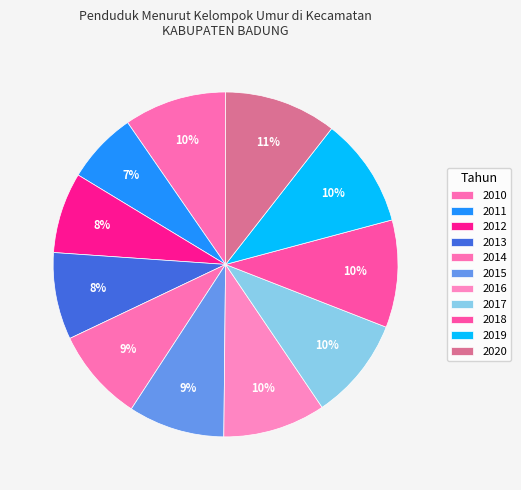

To the nearest percent, what percentage of the pie is 2019?

10%